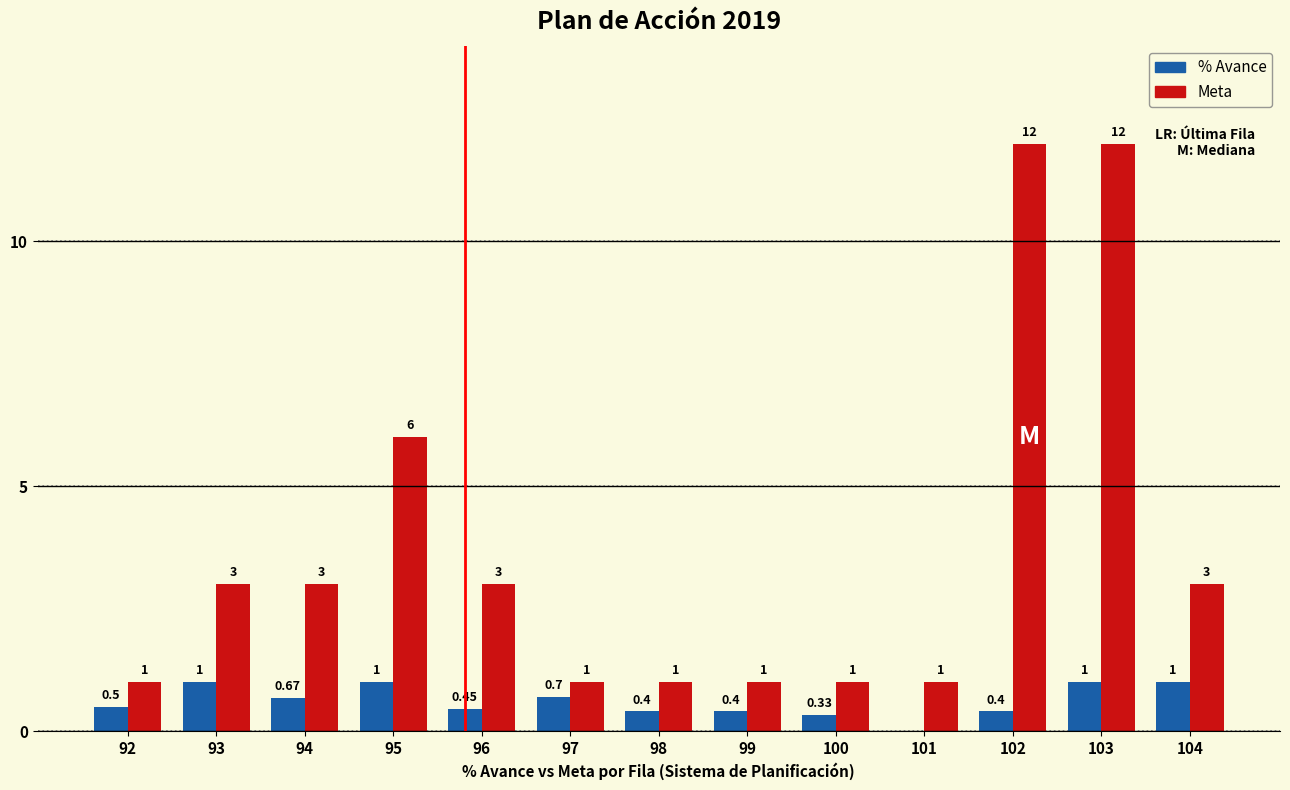

Between 101 and 104, which series saw the biggest shift?

Meta